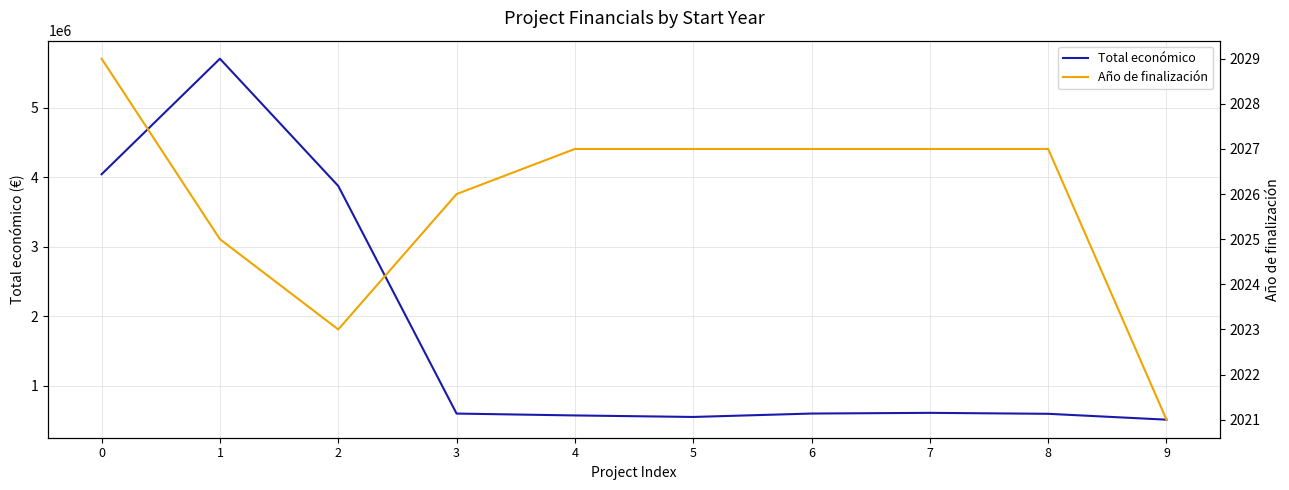

Which category has the lowest value across all series?

9